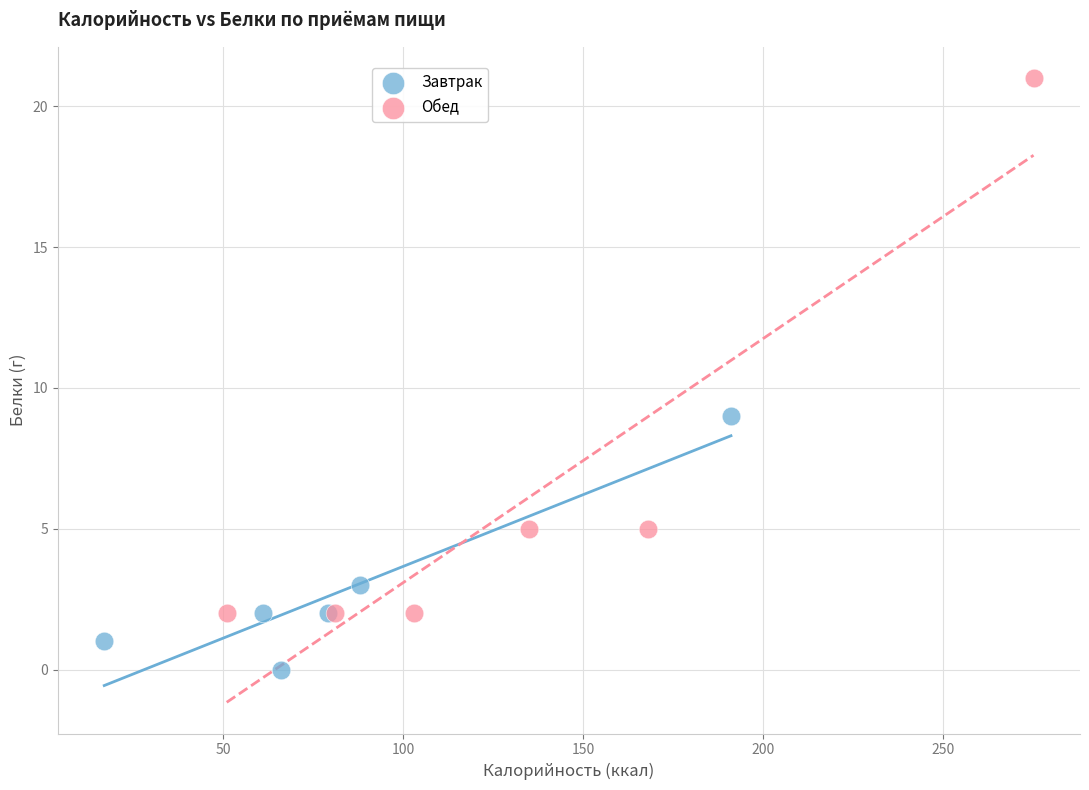

Which series reaches the maximum Y coordinate?

Обед